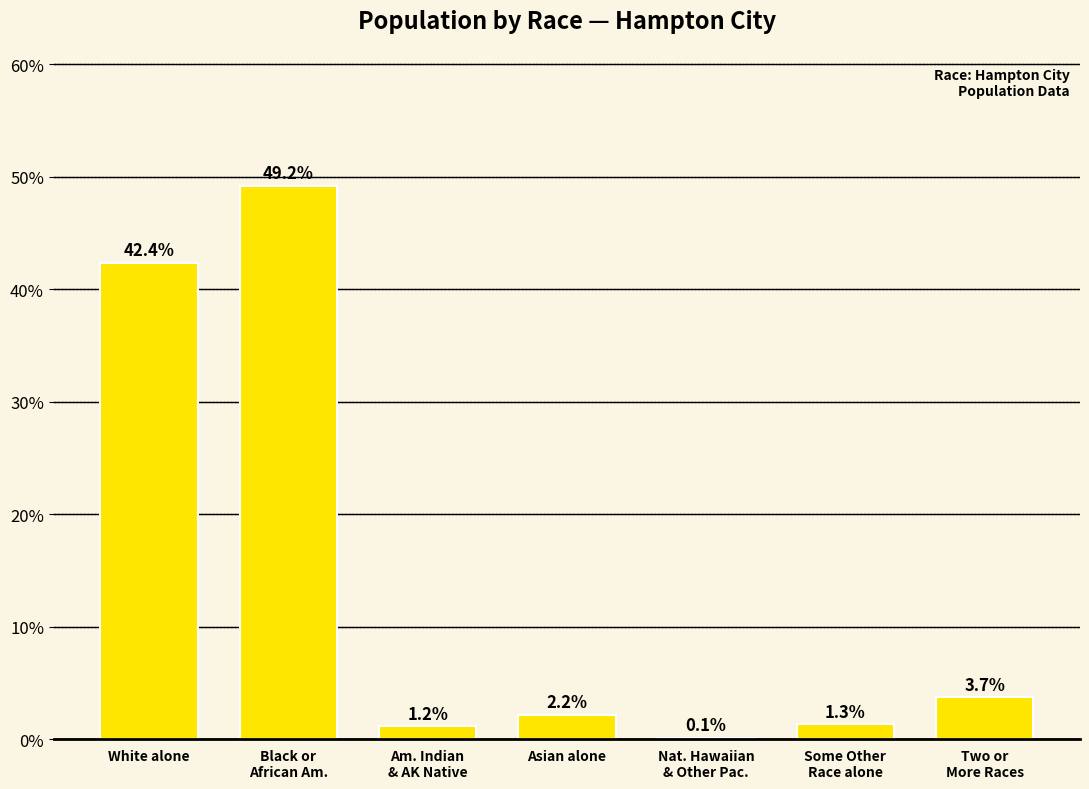

Rank the categories by value from highest to lowest.

Black or
African Am., White alone, Two or
More Races, Asian alone, Some Other
Race alone, Am. Indian
& AK Native, Nat. Hawaiian
& Other Pac.